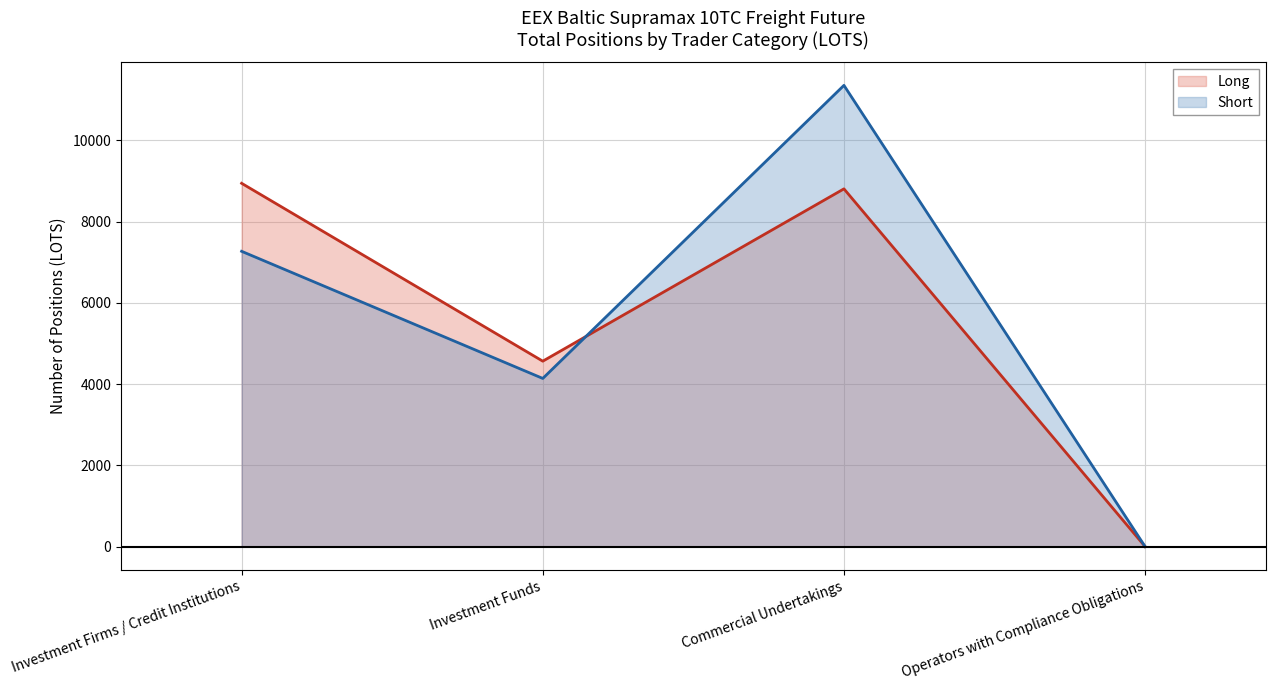

Which has a higher value, Investment Firms / Credit Institutions or Investment Funds?

Investment Firms / Credit Institutions